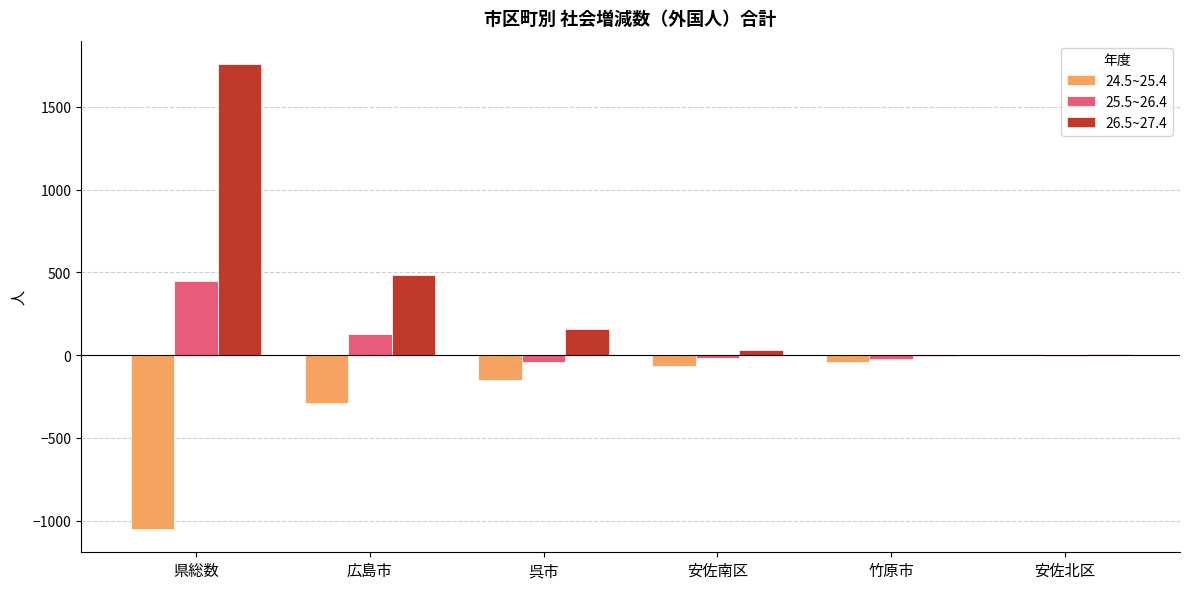

What is the sum of all 24.5~25.4 values?

-1597